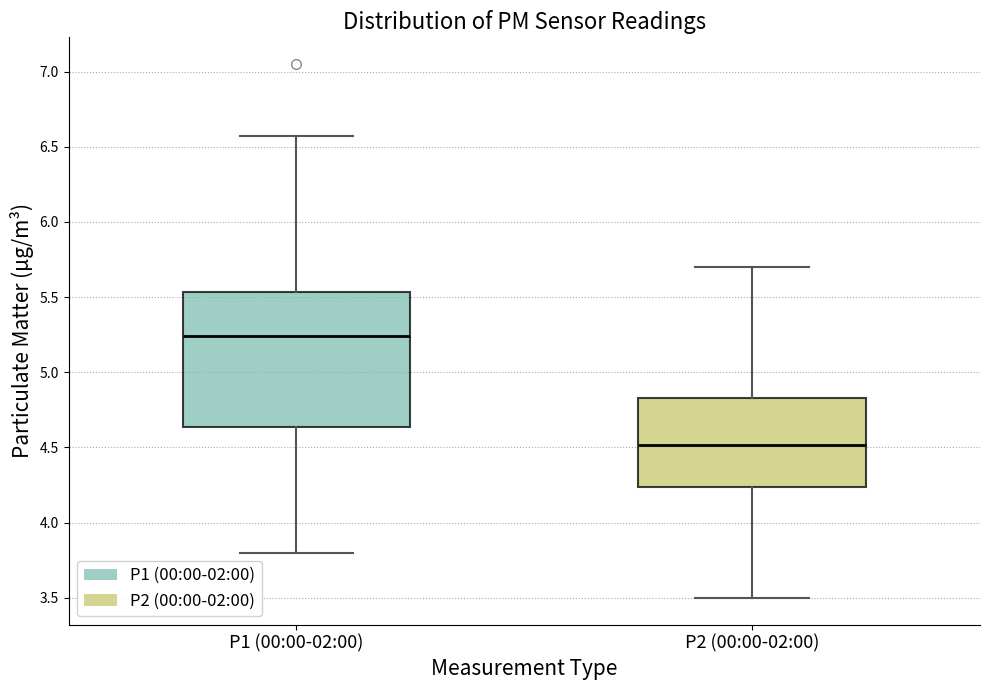

Comparing the boxes themselves (not the whiskers), which one is the tallest?

P1 (00:00-02:00)